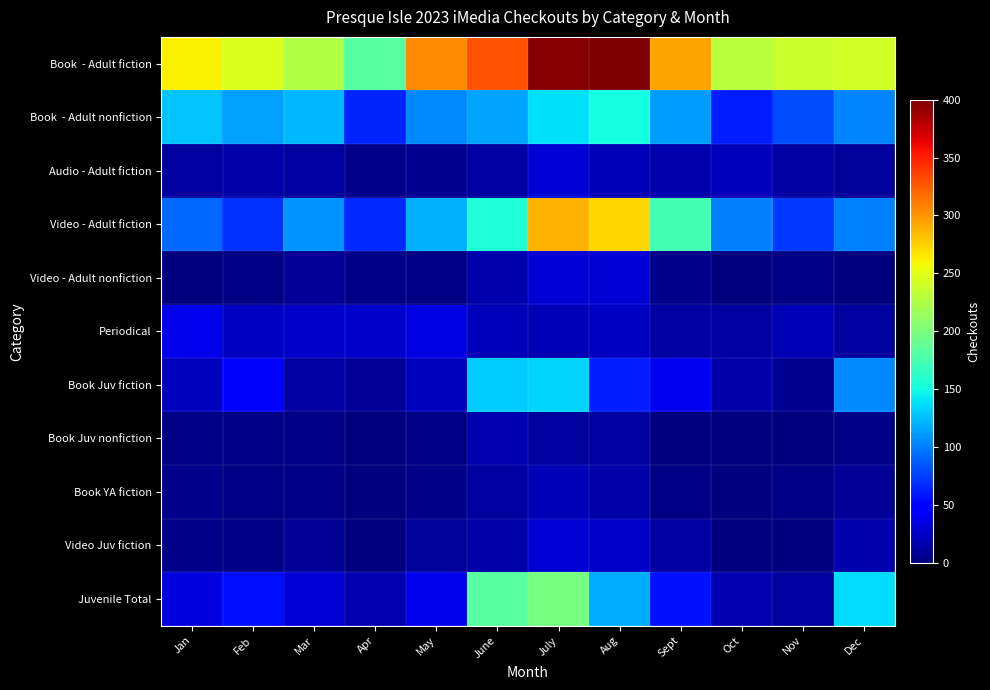

List the series in order of their peak value, lowest first.

Book Juv nonfiction, Book YA fiction, Audio - Adult fiction, Video - Adult nonfiction, Video Juv fiction, Periodical, Book Juv fiction, Book - Adult nonfiction, Juvenile Total, Video - Adult fiction, Book - Adult fiction